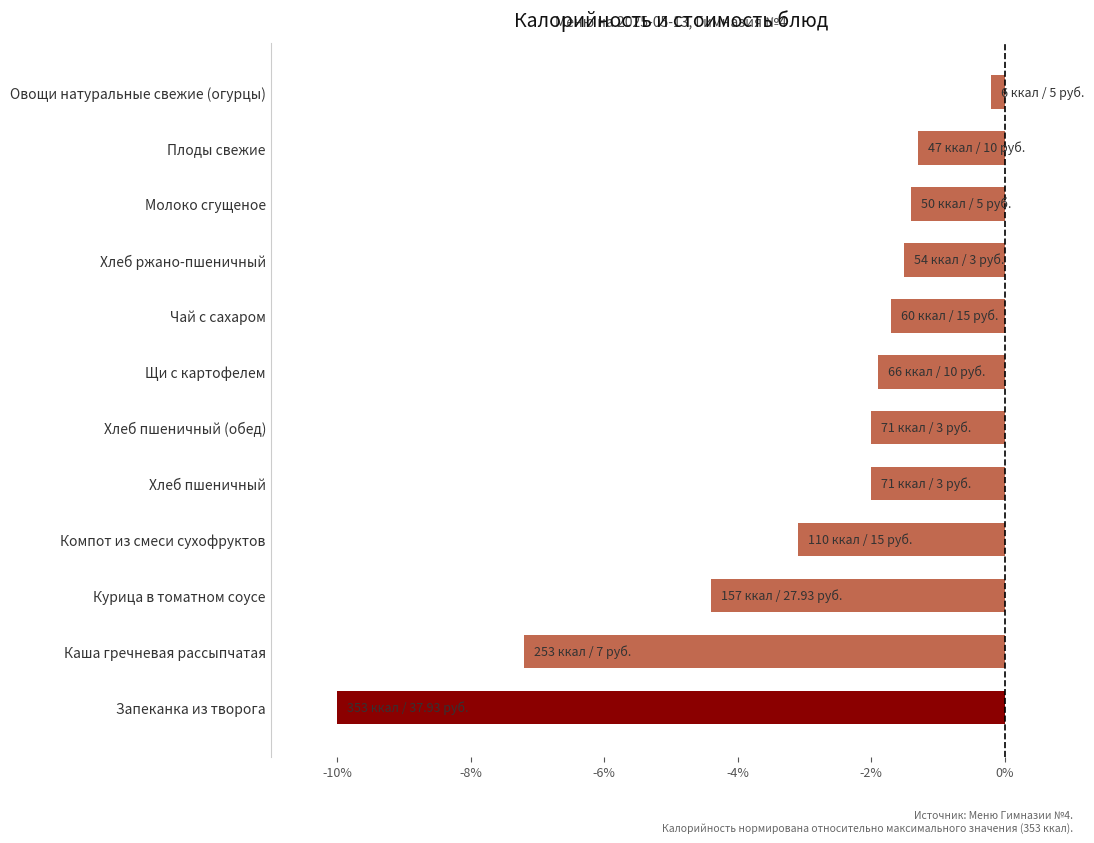

Read the value at Щи с картофелем.

-1.9